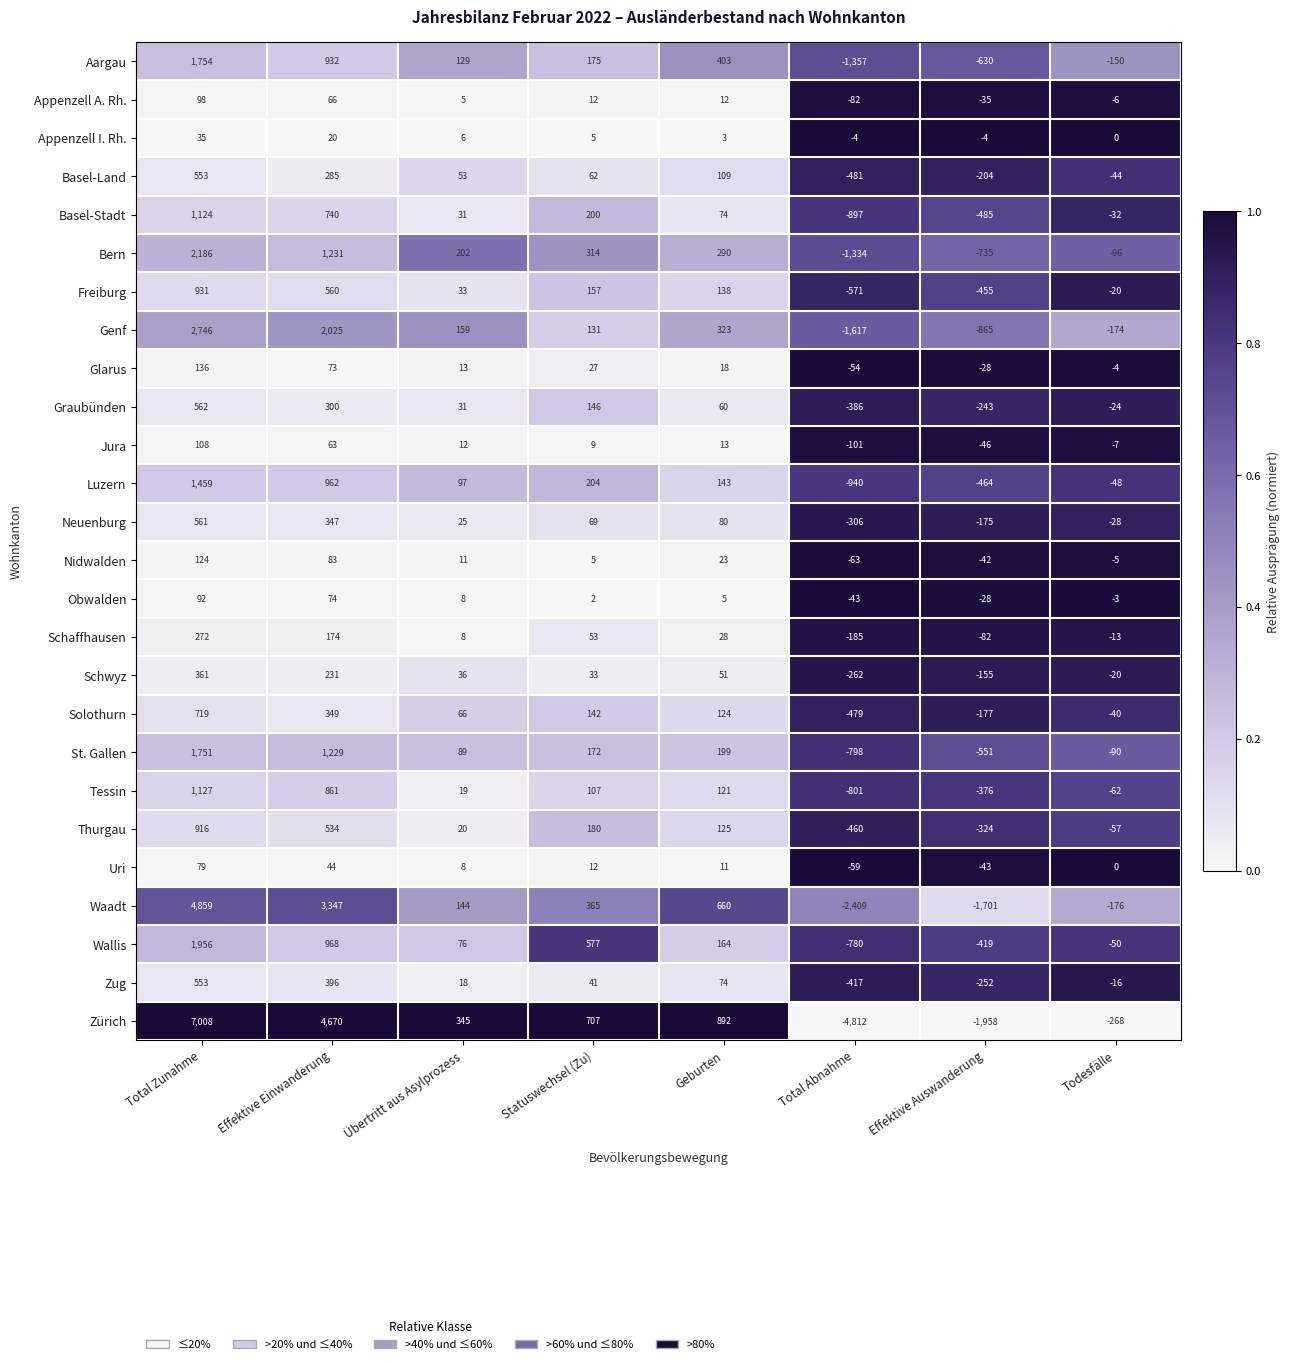

What is the average value of the Waadt series?

636